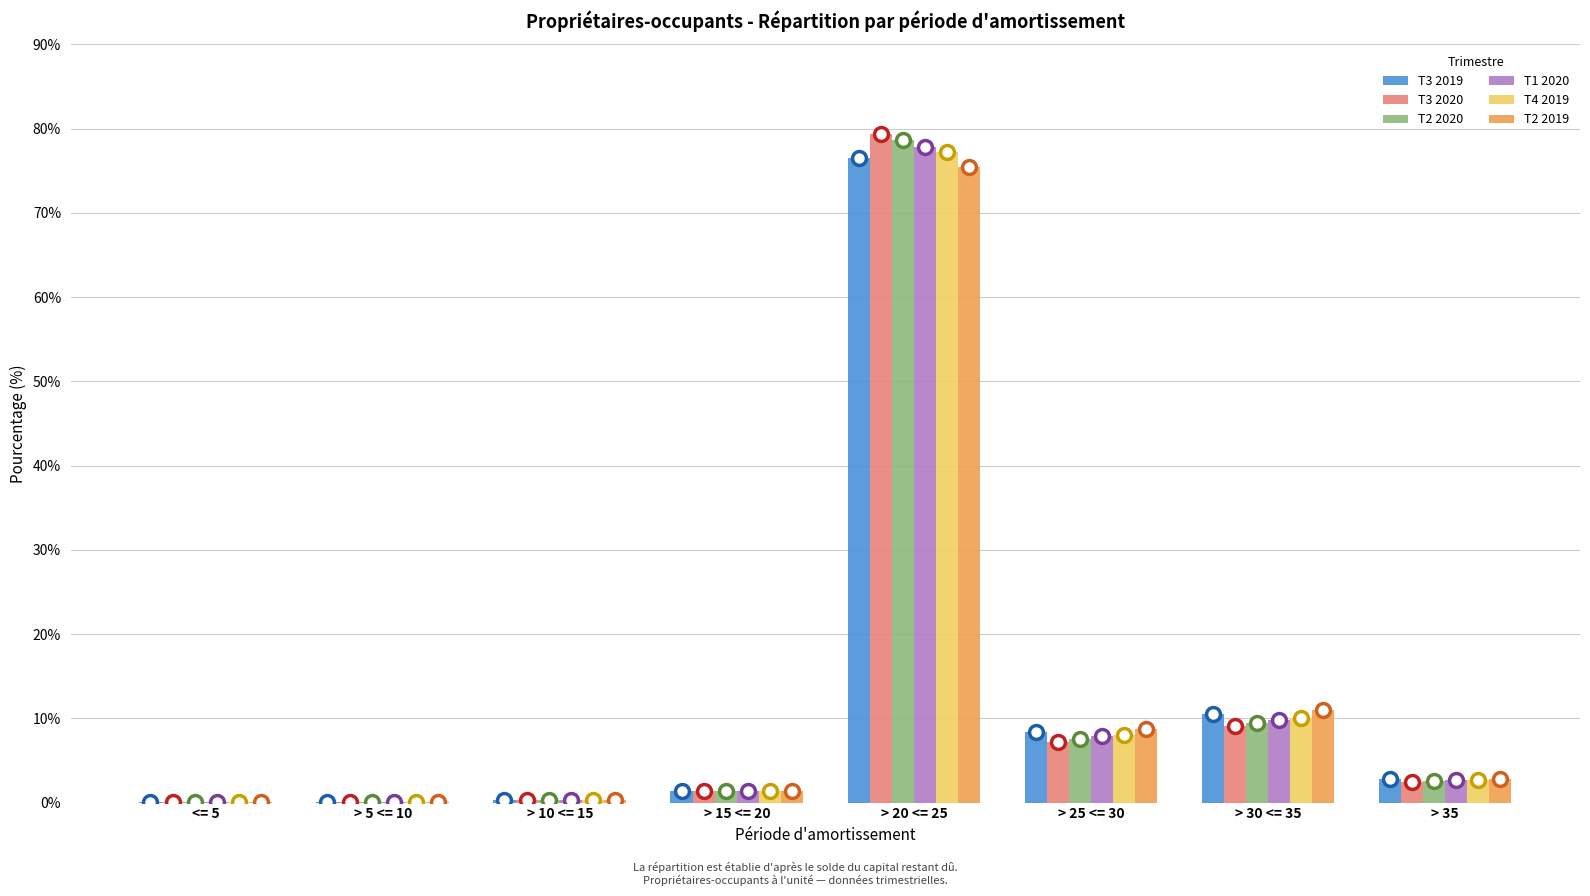

How many data points in T2 2020 are above 2?

4